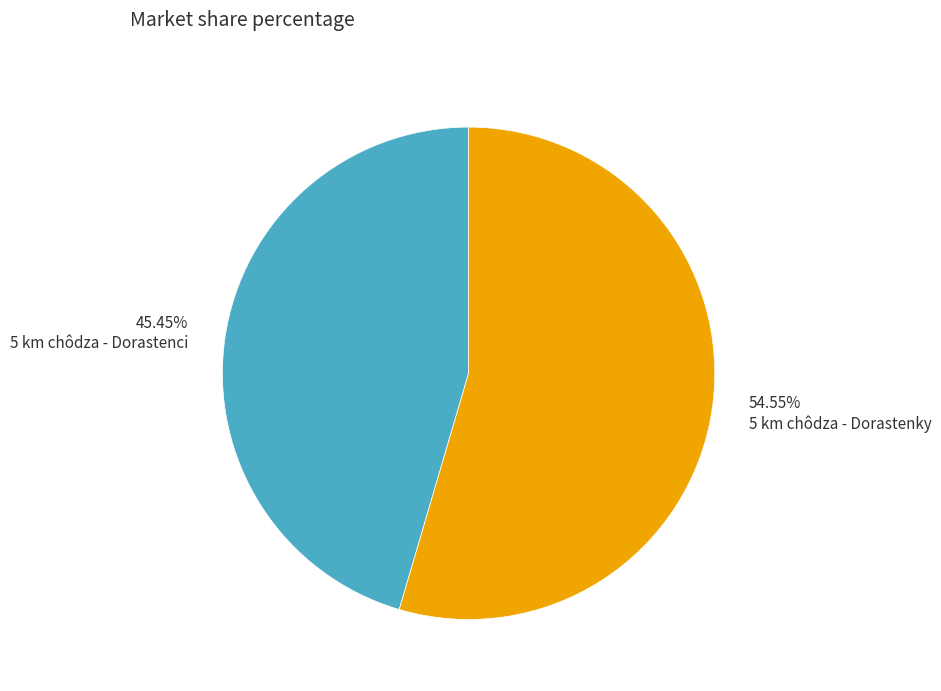

Between 45.45% 5 km chôdza - Dorastenci and 54.55% 5 km chôdza - Dorastenky, which is larger?

54.55% 5 km chôdza - Dorastenky